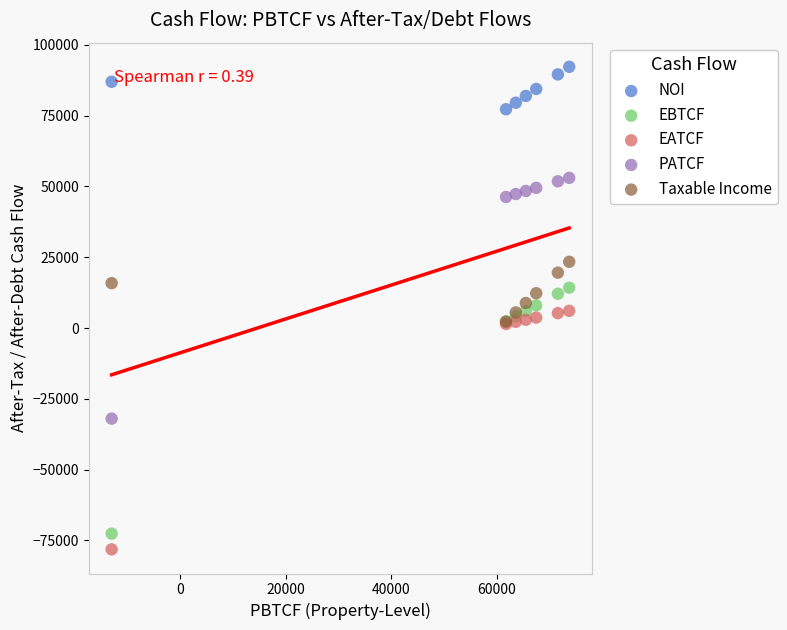

What are all the series names shown in the legend?

NOI, EBTCF, EATCF, PATCF, Taxable Income